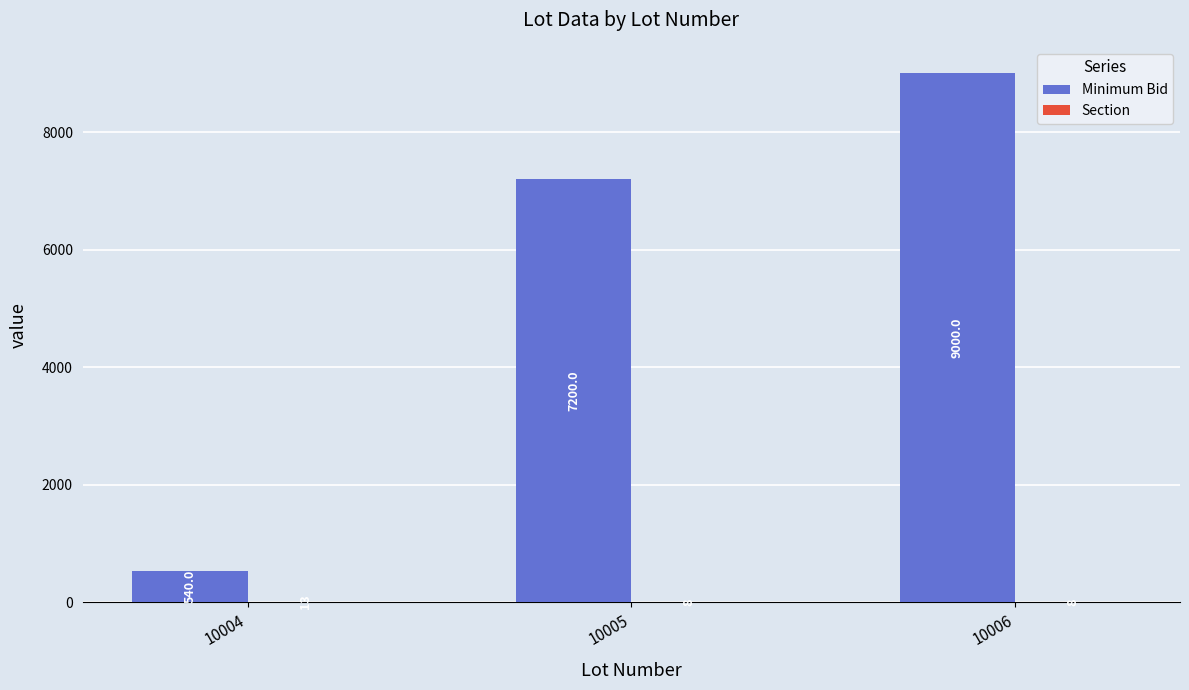

What is the greatest value displayed?

9000